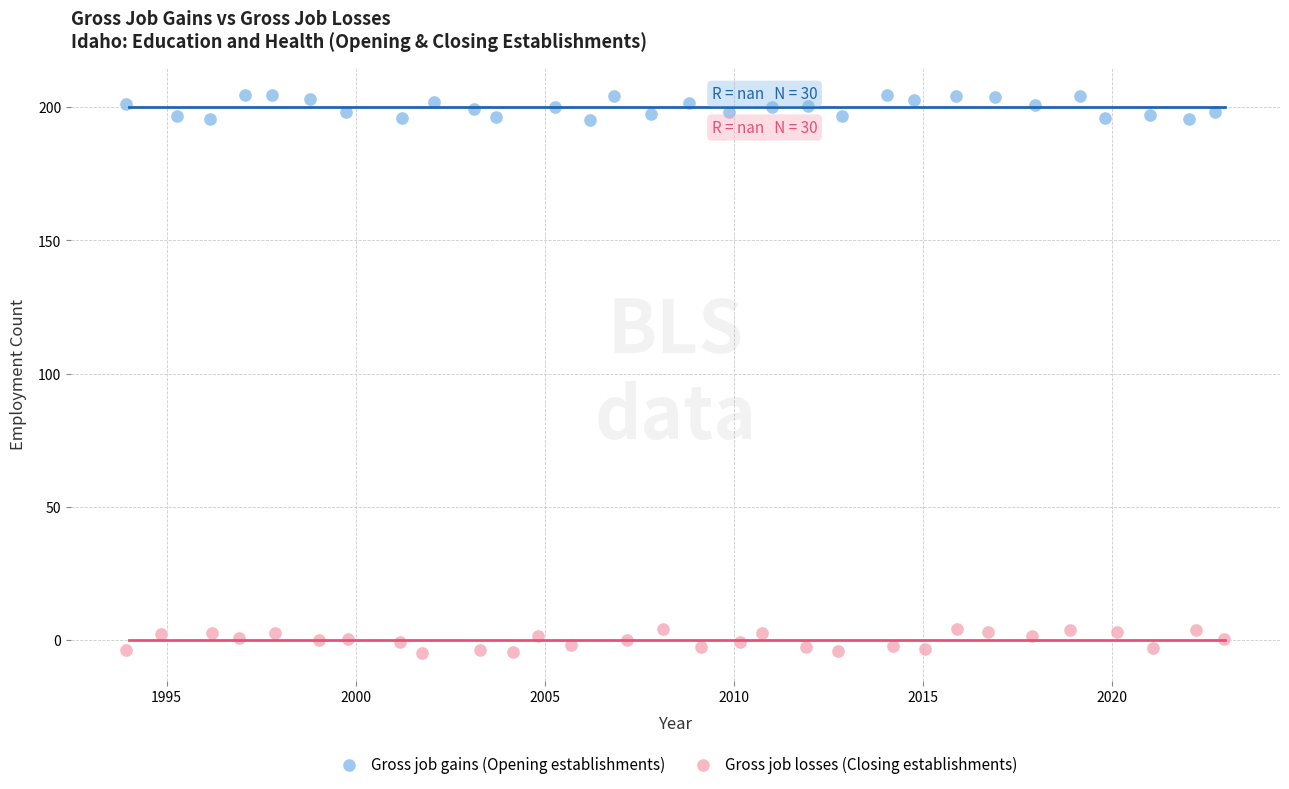

Which series contains the lowest Y value?

Gross job losses (Closing establishments)